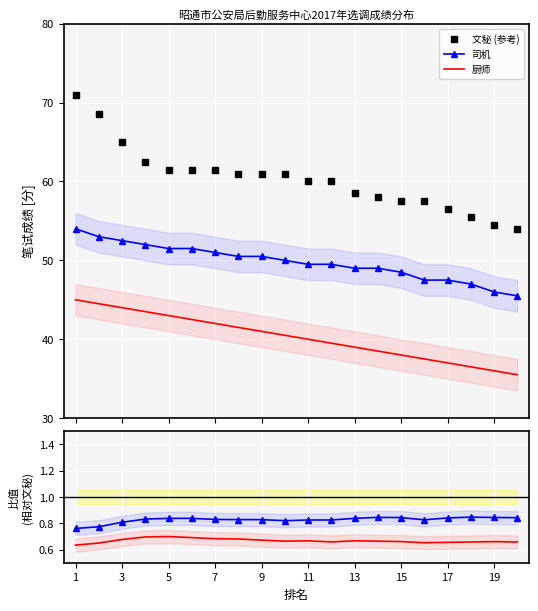

What is the average value of the 厨师 series?

0.7